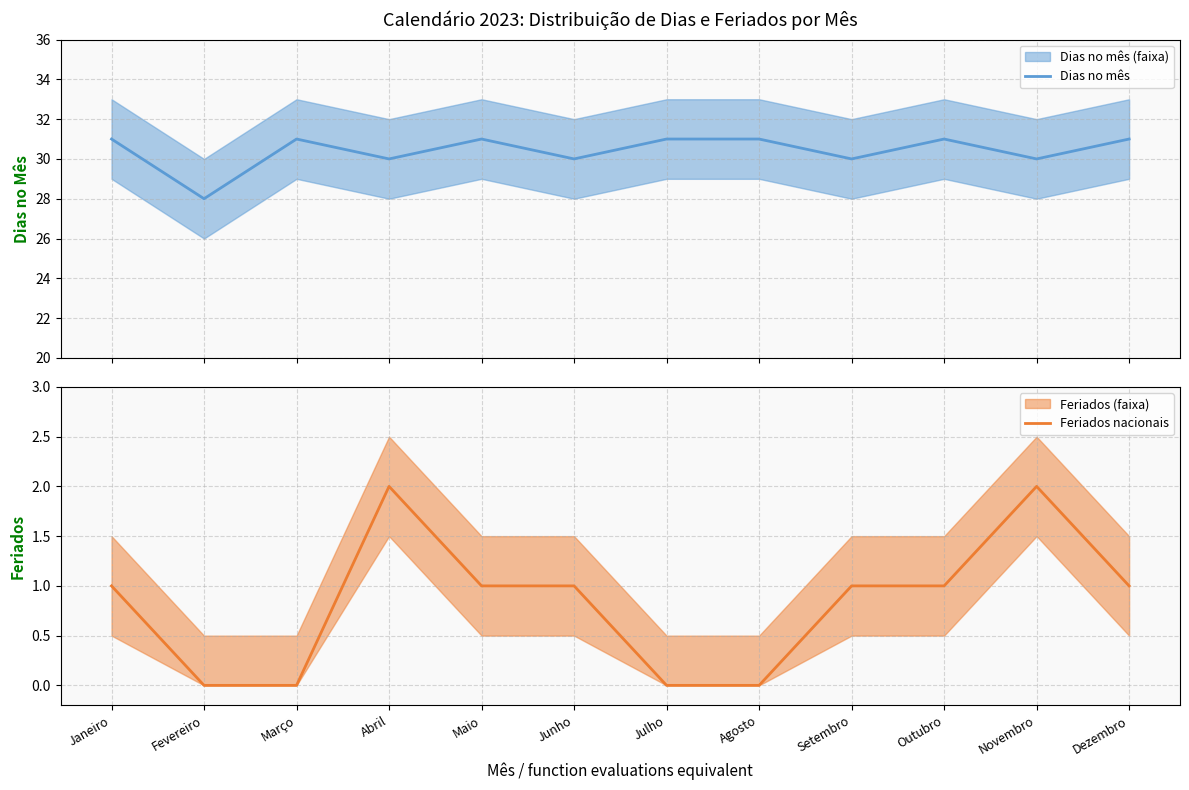

True or false: Dias no mês and Feriados nacionais cross at least once.

False